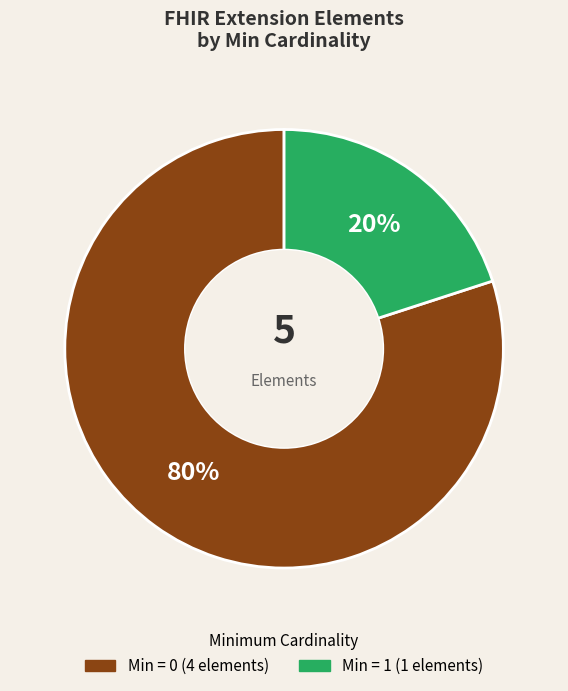

Is there any slice that represents more than half of the pie?

Yes